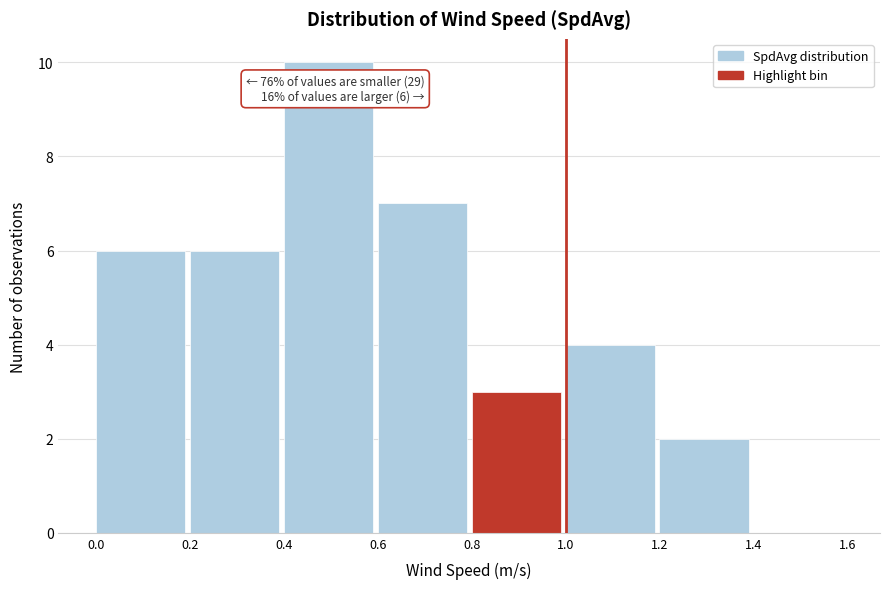

Over which range of the x-axis is the bar tallest?

0.4 to 0.6